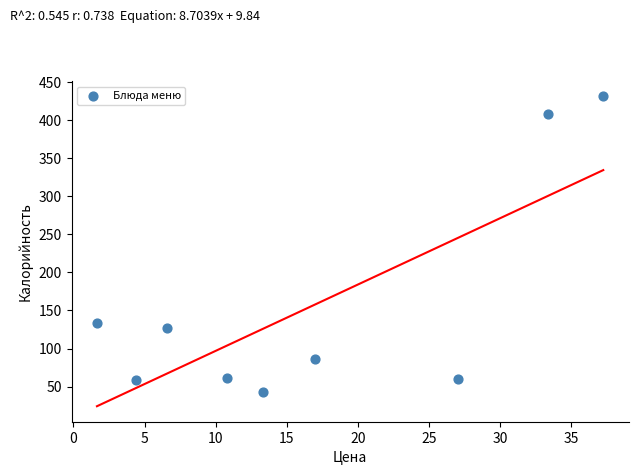

What Y value in the scatter plot is closest to 236?

133.2